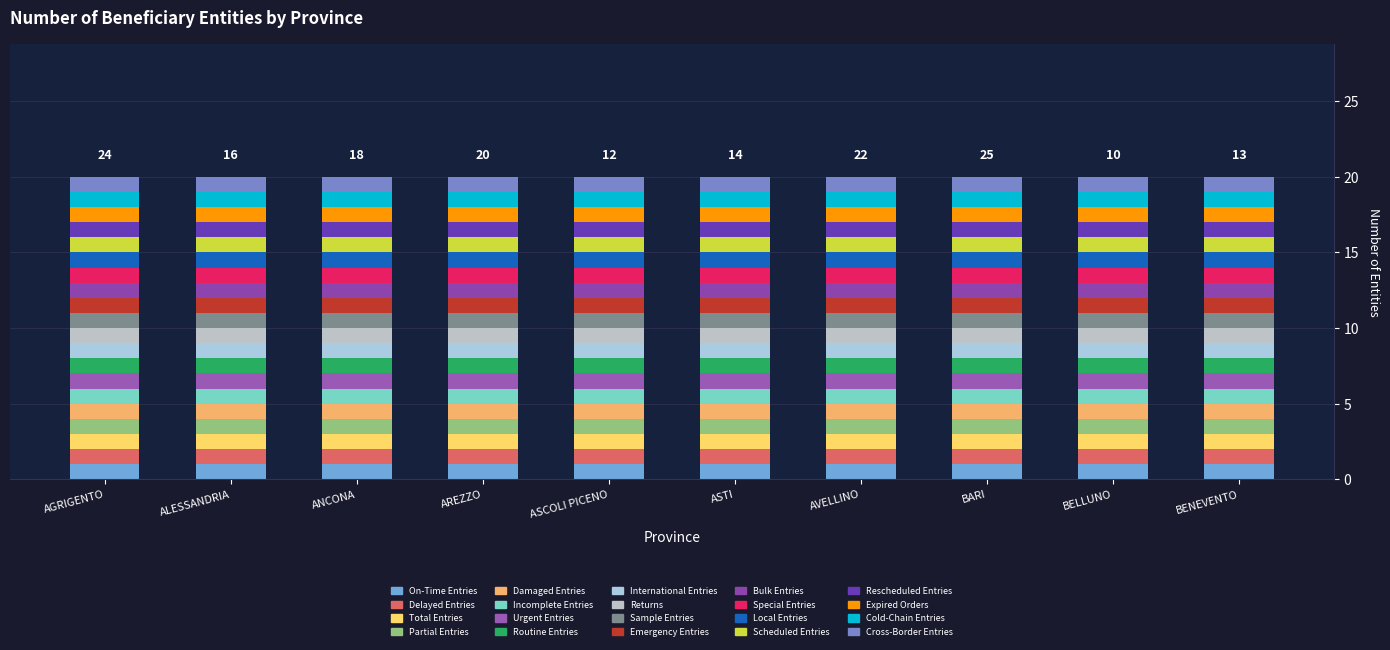

Are the bars horizontal?

No